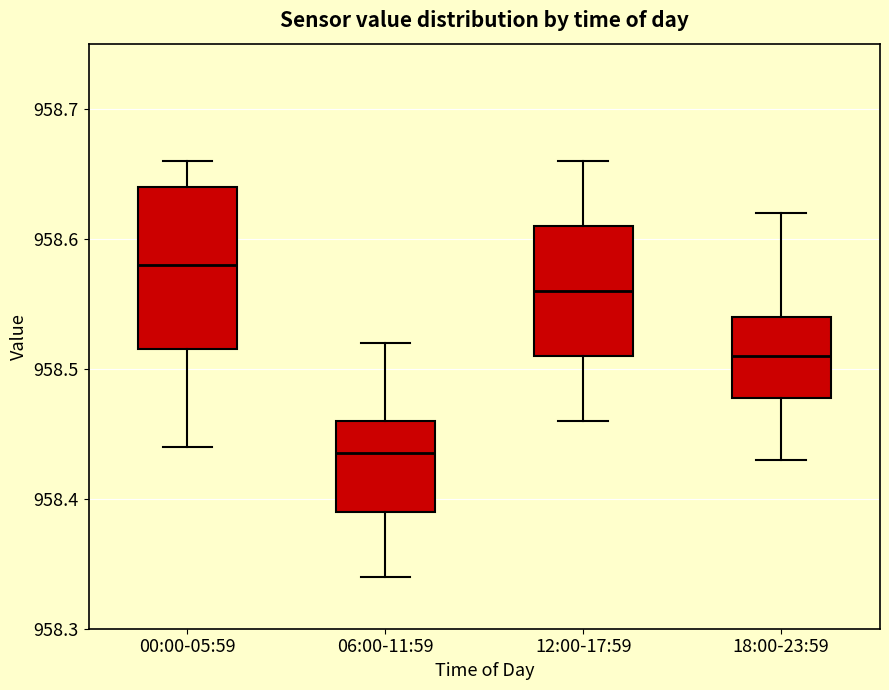

Which box has the highest median line?

00:00-05:59